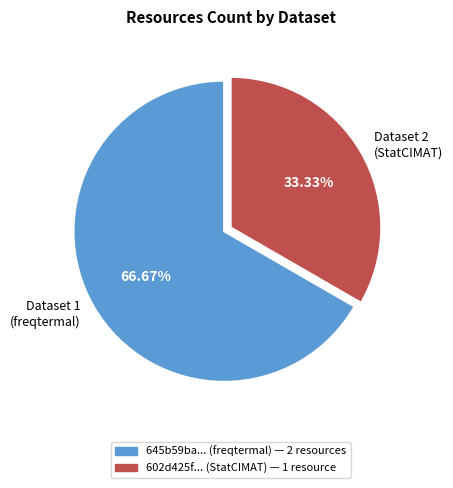

Is the sum of Dataset 1 (freqtermal) and Dataset 2 (StatCIMAT) greater than half?

Yes